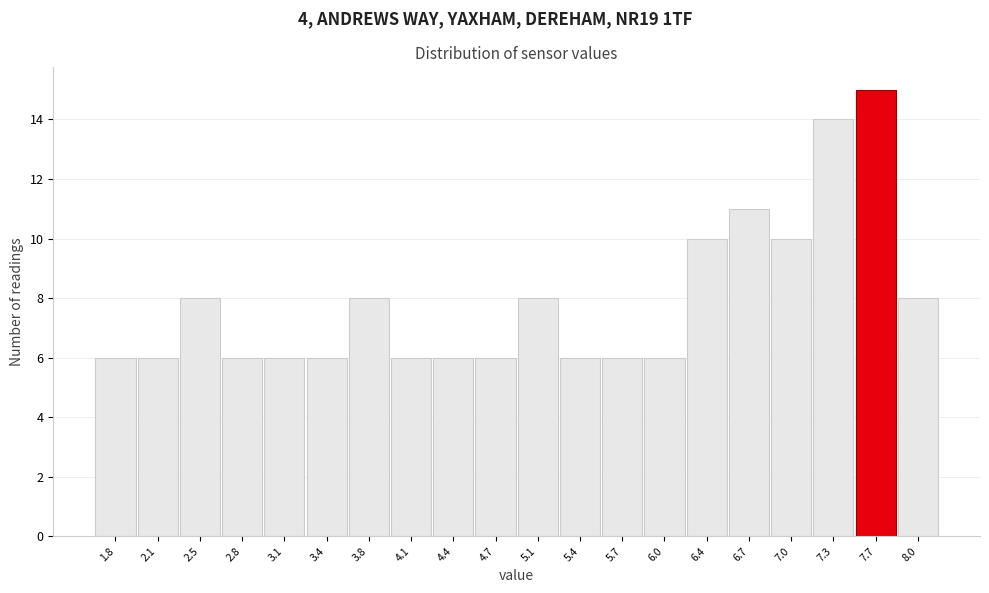

Over which range of the x-axis is the bar tallest?

7.500 to 7.825